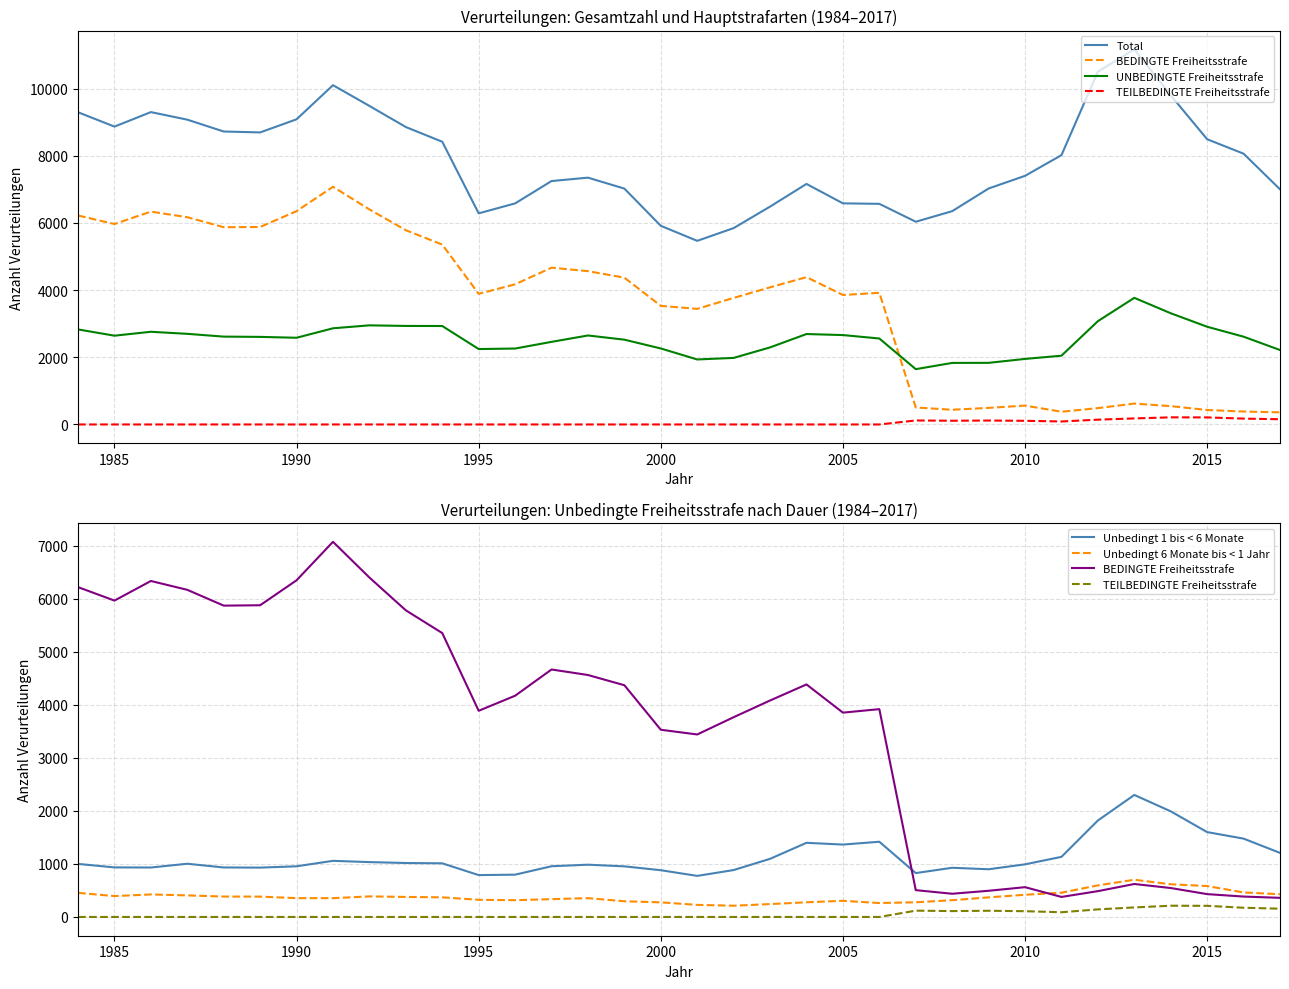

What is the value of the BEDINGTE Freiheitsstrafe point at the 18th from the left?

3443